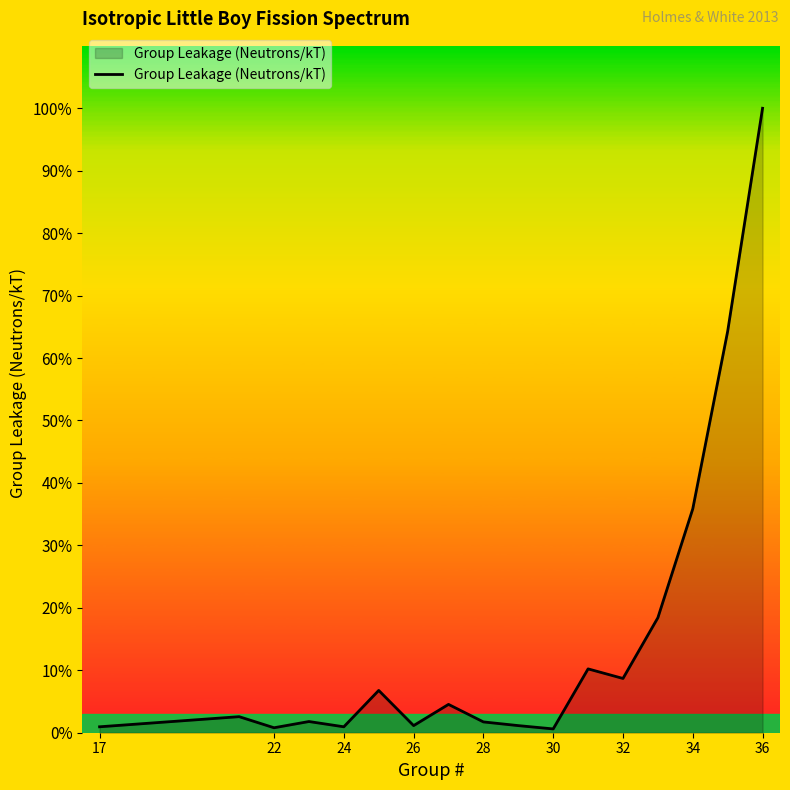

What is the smallest value displayed?

2941480000000000